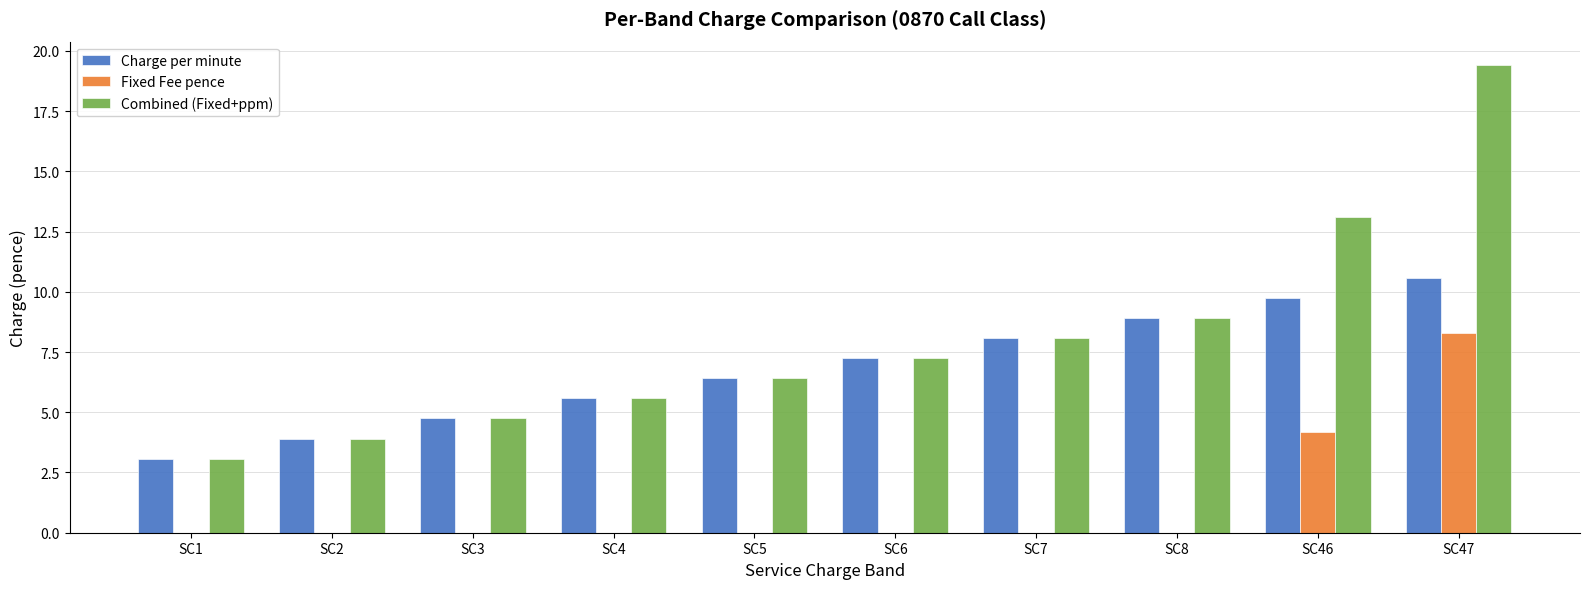

Which series has the largest total across all categories?

Combined (Fixed+ppm)